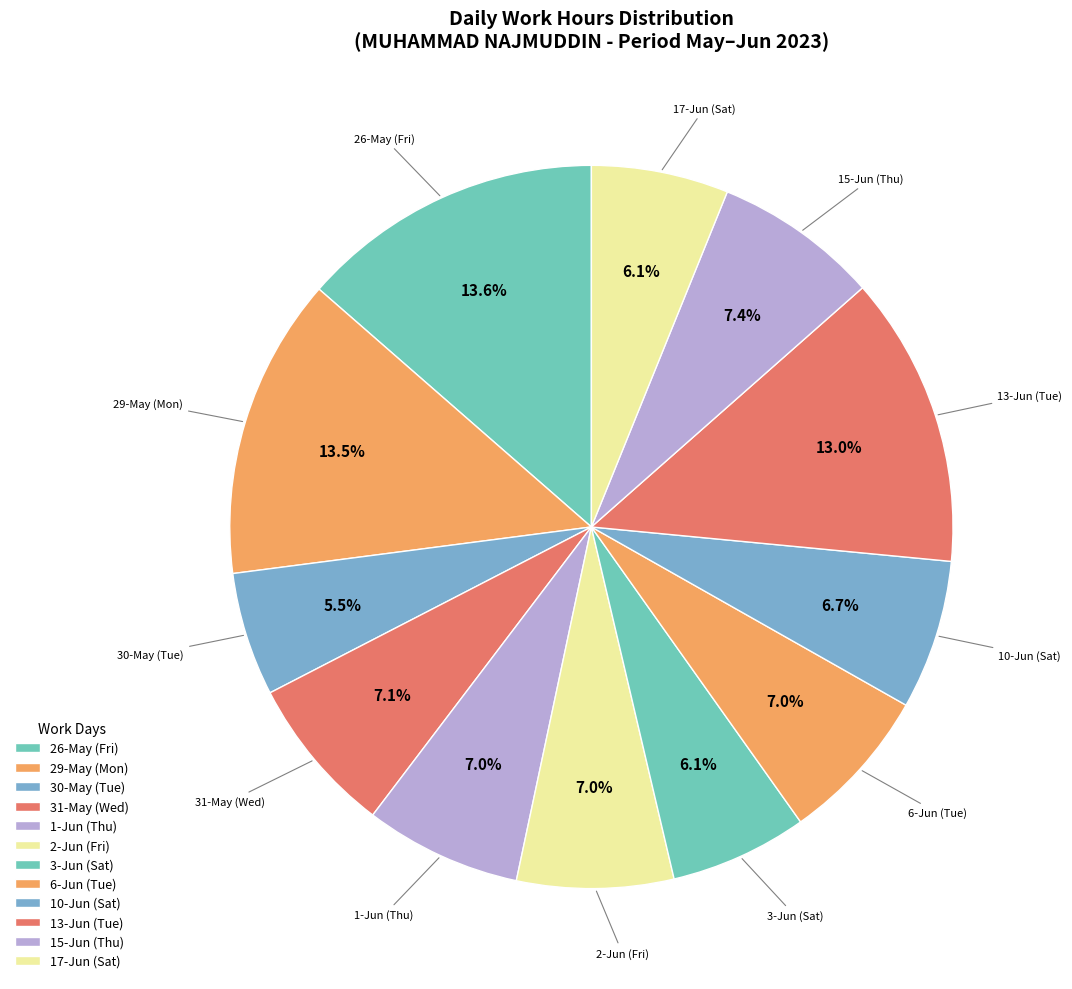

How many slices are in this pie chart?

12